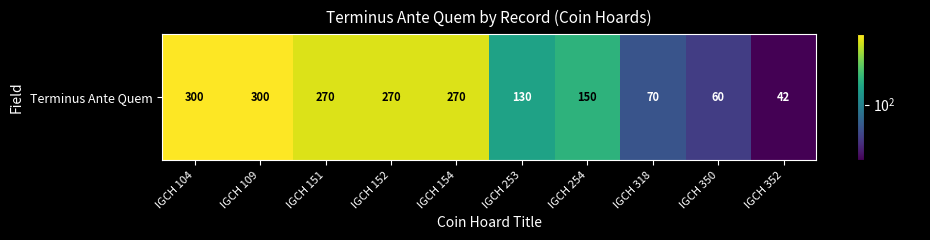

Is it true that the value at IGCH 154 is 270?

True